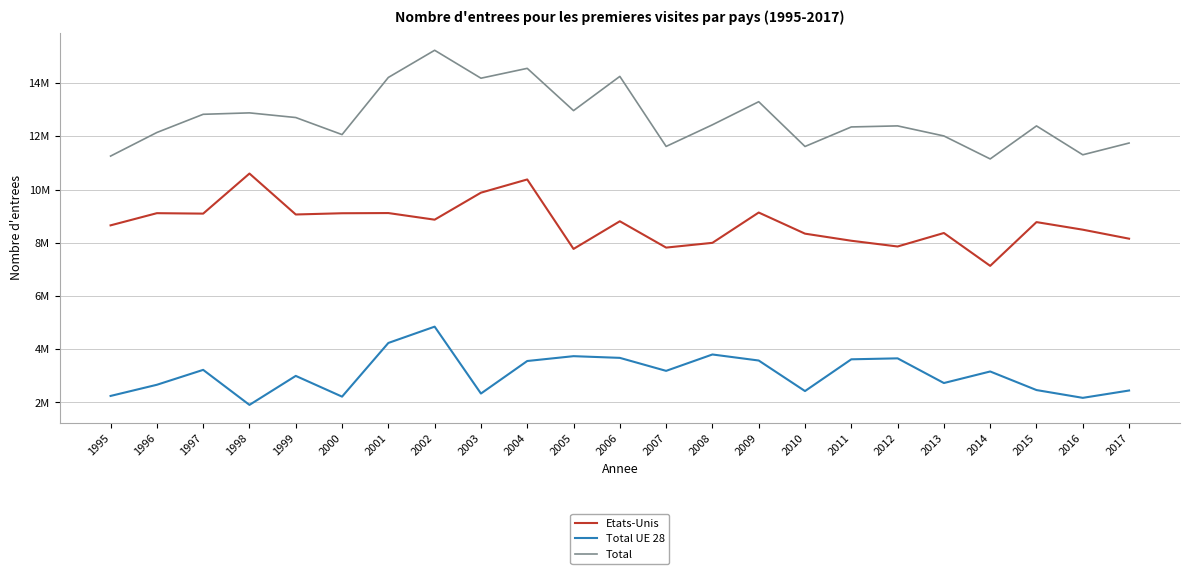

What are all the series names shown in the legend?

Etats-Unis, Total UE 28, Total